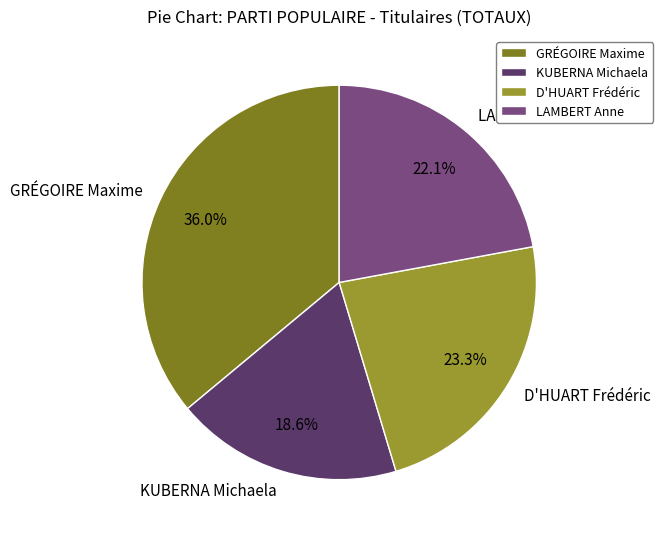

What is the smallest slice in the pie chart?

KUBERNA Michaela